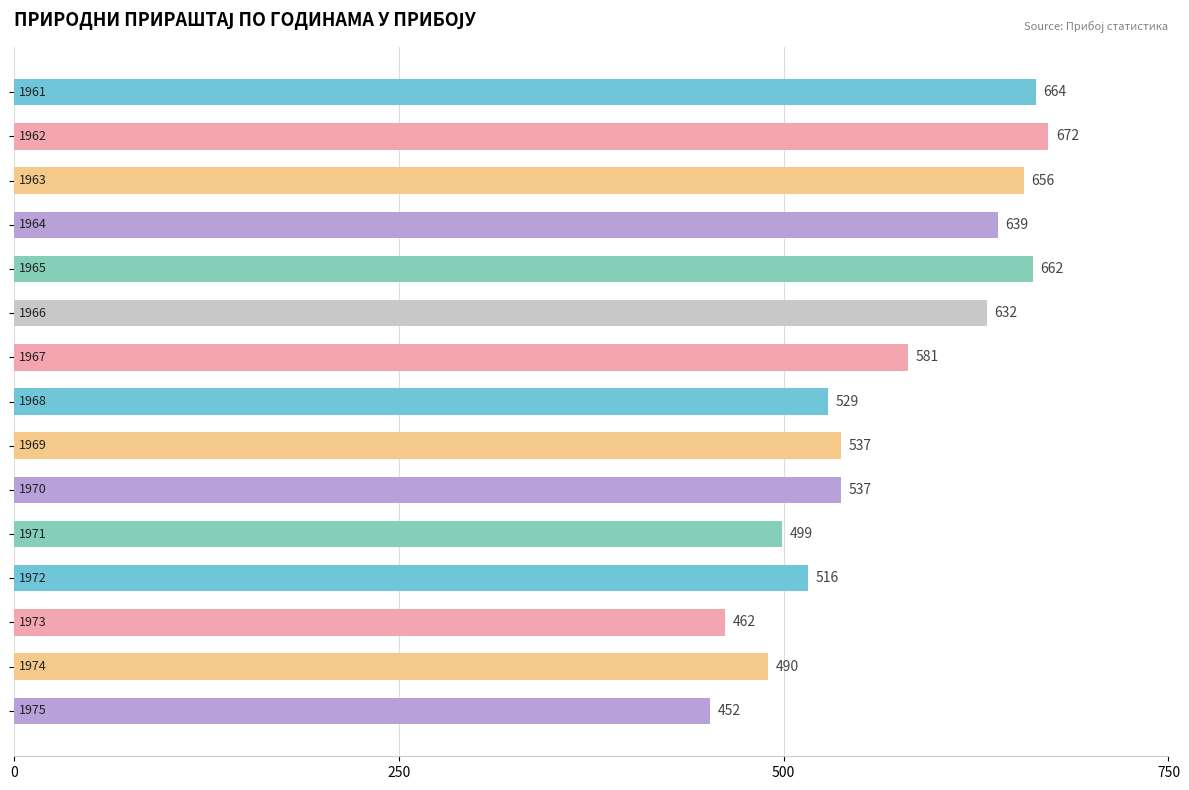

What is the minimum value shown in the chart?

452